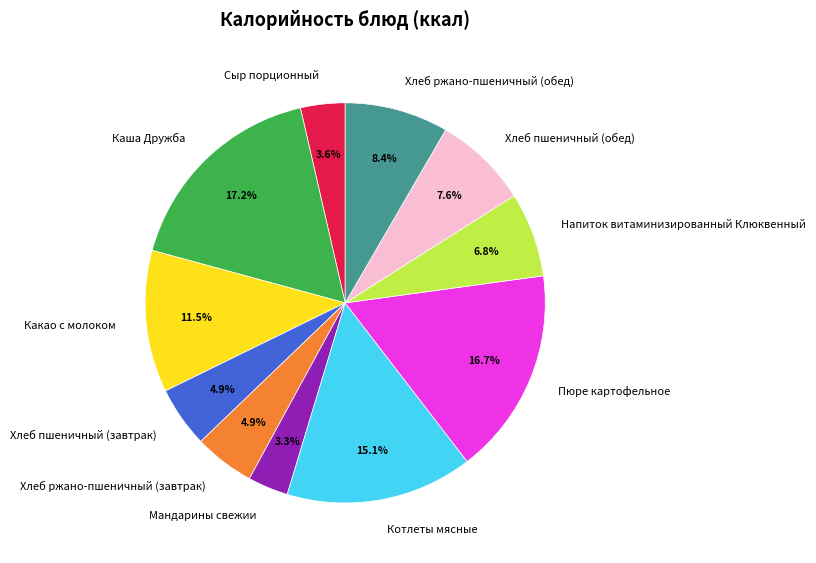

What is the ratio of the value at Каша Дружба to the value at Какао с молоком?

1.5